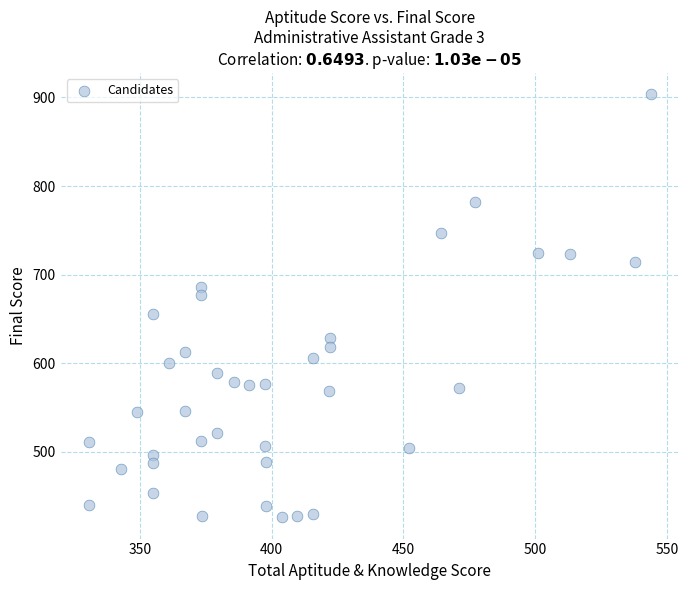

What is the range of Y values (max minus min)?

478.1